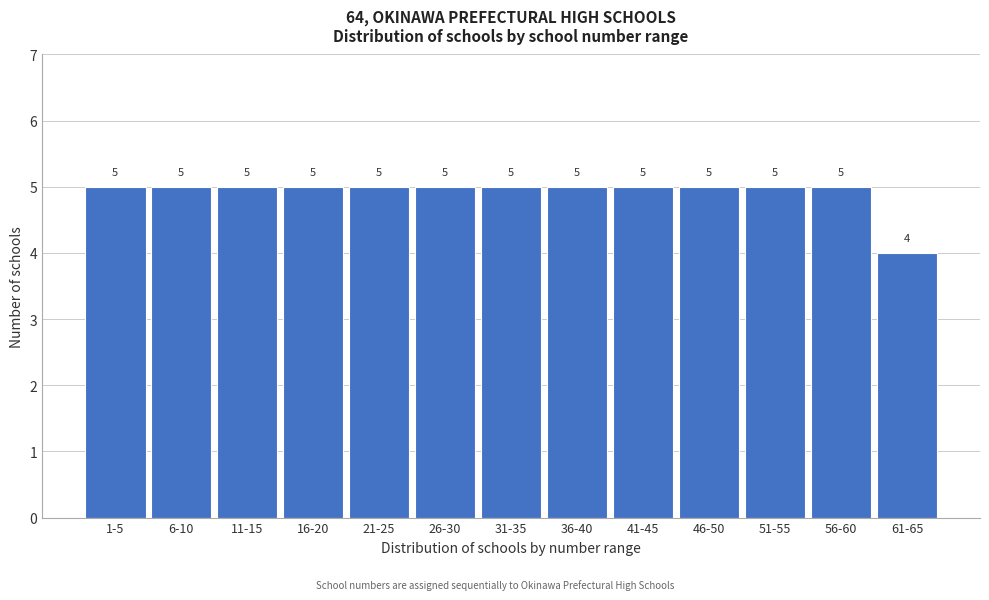

Reading right to left, transcribe all the data shown in this chart.

61-65=4	56-60=5	51-55=5	46-50=5	41-45=5	36-40=5	31-35=5	26-30=5	21-25=5	16-20=5	11-15=5	6-10=5	1-5=5